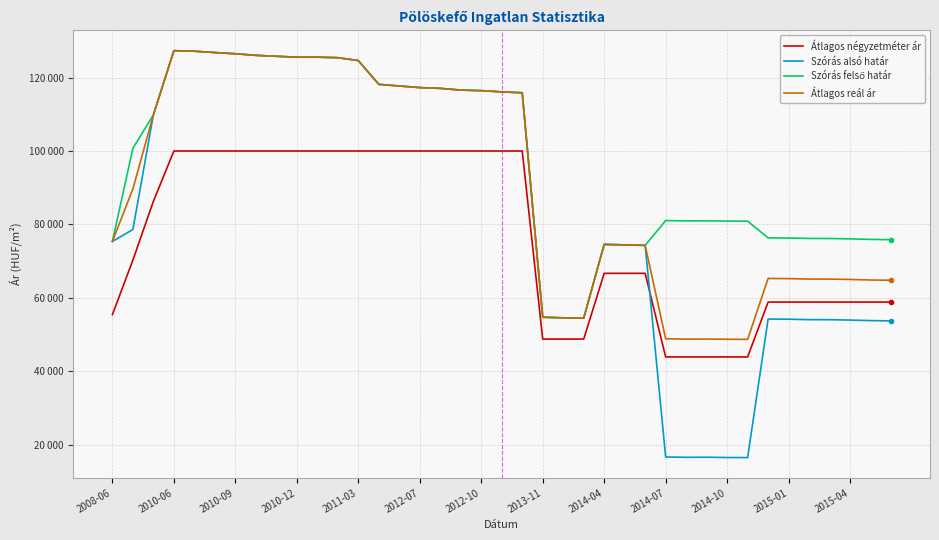

Does the chart display data point markers on the line(s)?

No